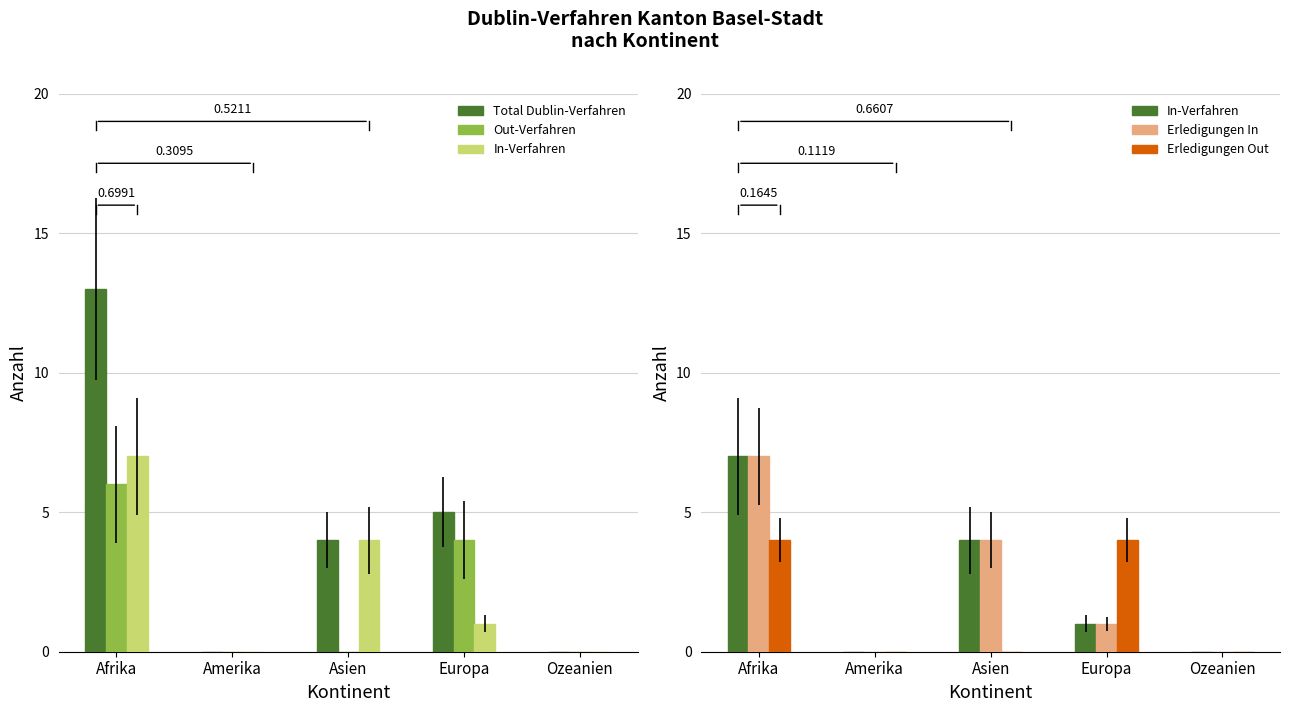

At how many categories does at least one series exceed 11?

1